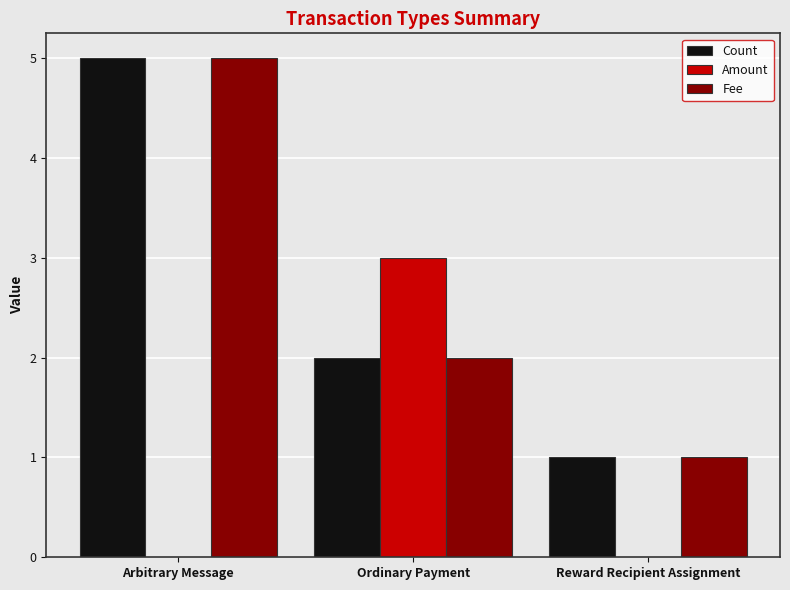

What is the maximum value for Amount?

3